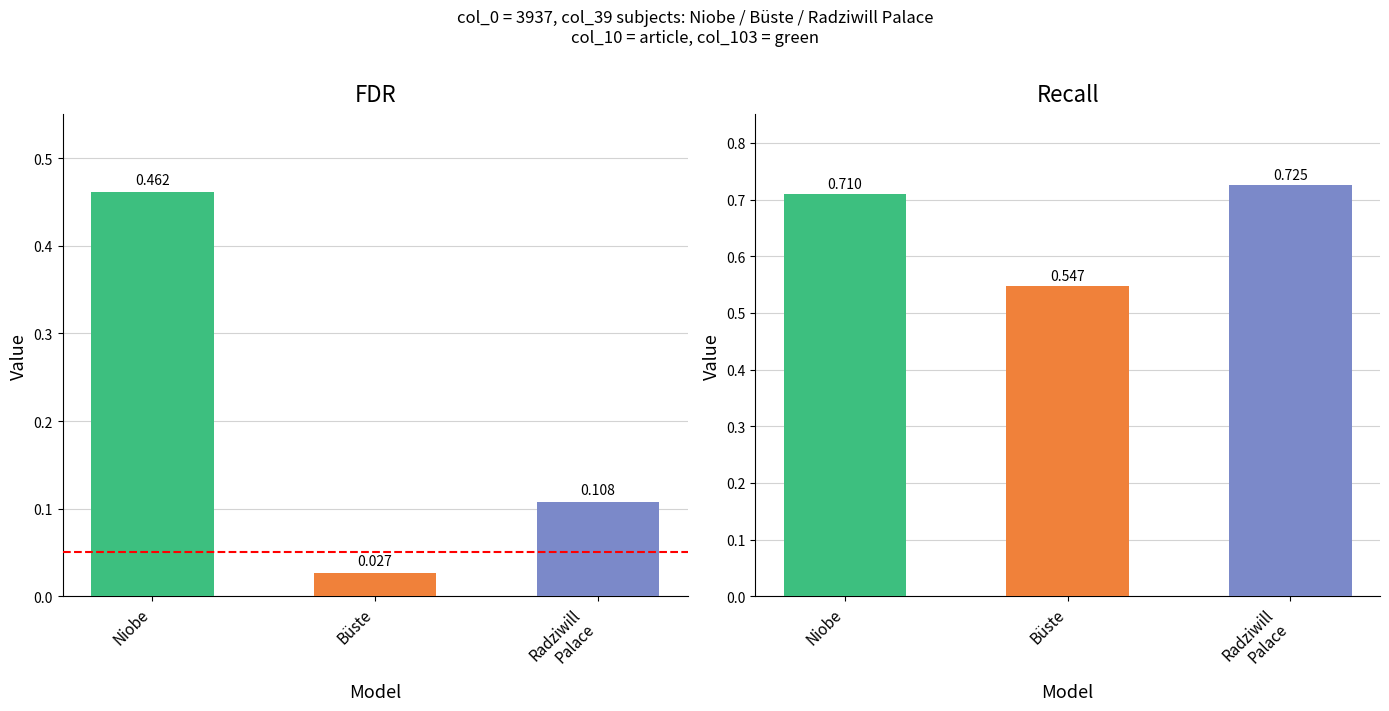

Is it true that FDR equals 0.2 at Radziwill
Palace?

False